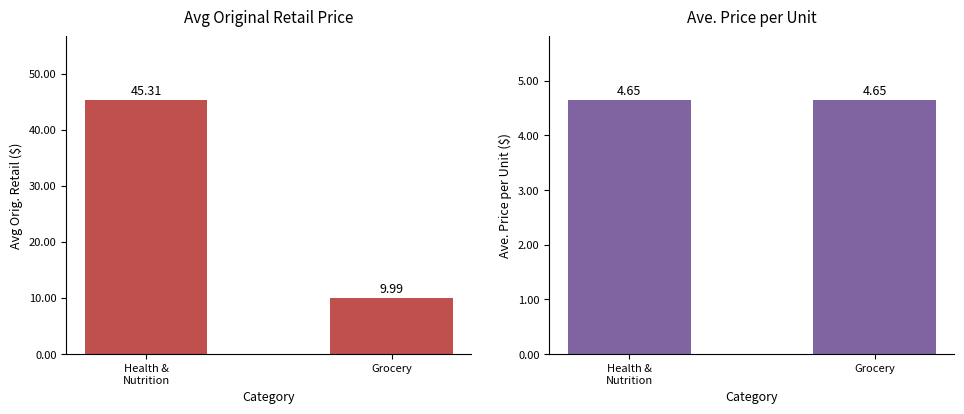

Which label corresponds to the smallest value in the chart?

Health &
Nutrition